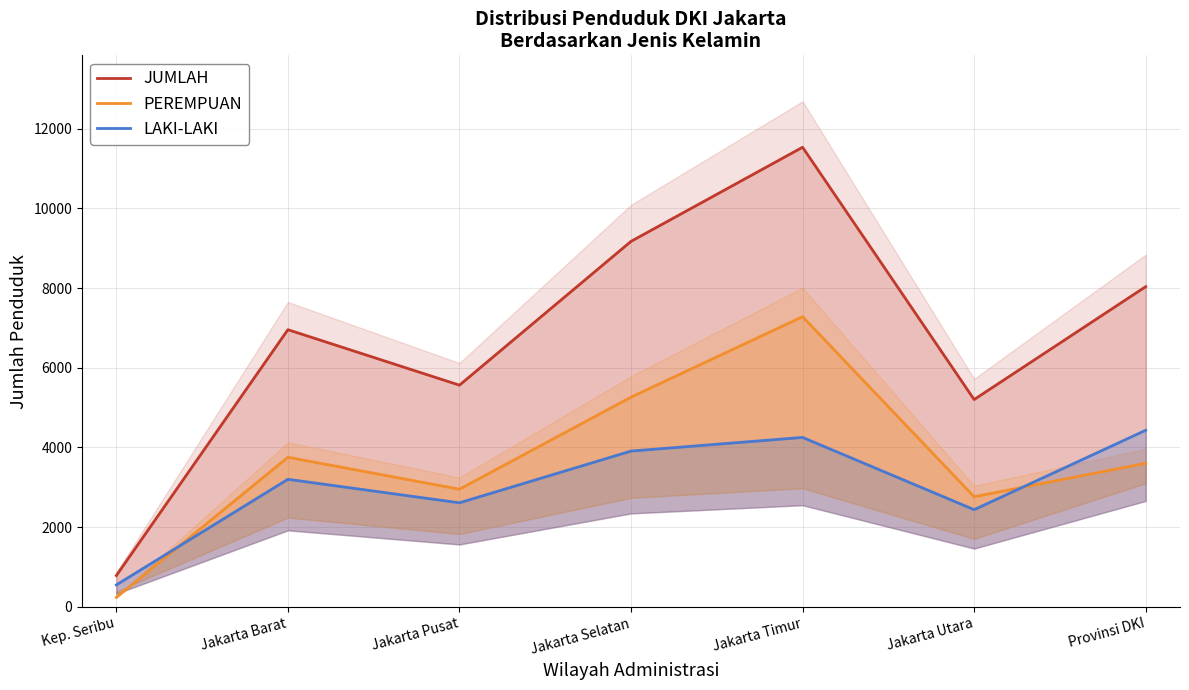

What is the approximate value of PEREMPUAN at Jakarta Barat?

3754